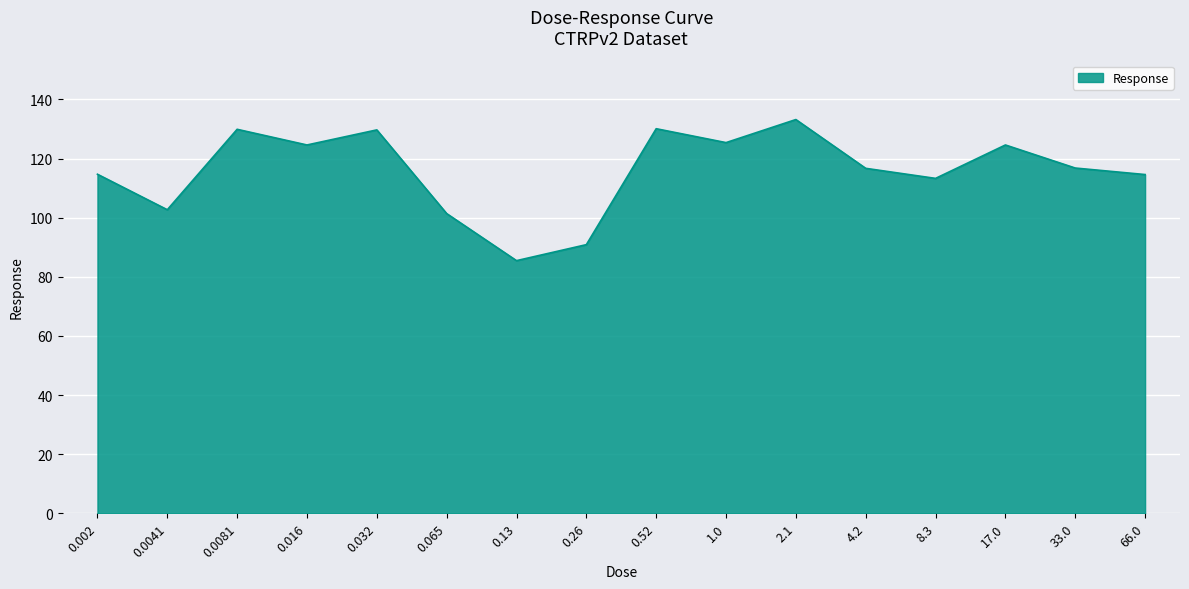

True or false: the data shows 116.8 at 33.0.

True